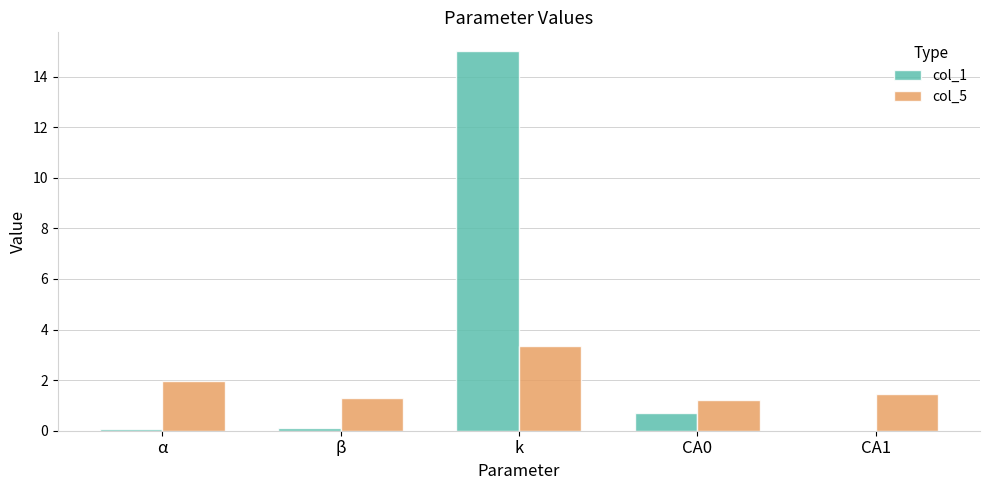

Which series has the widest spread of values?

col_1